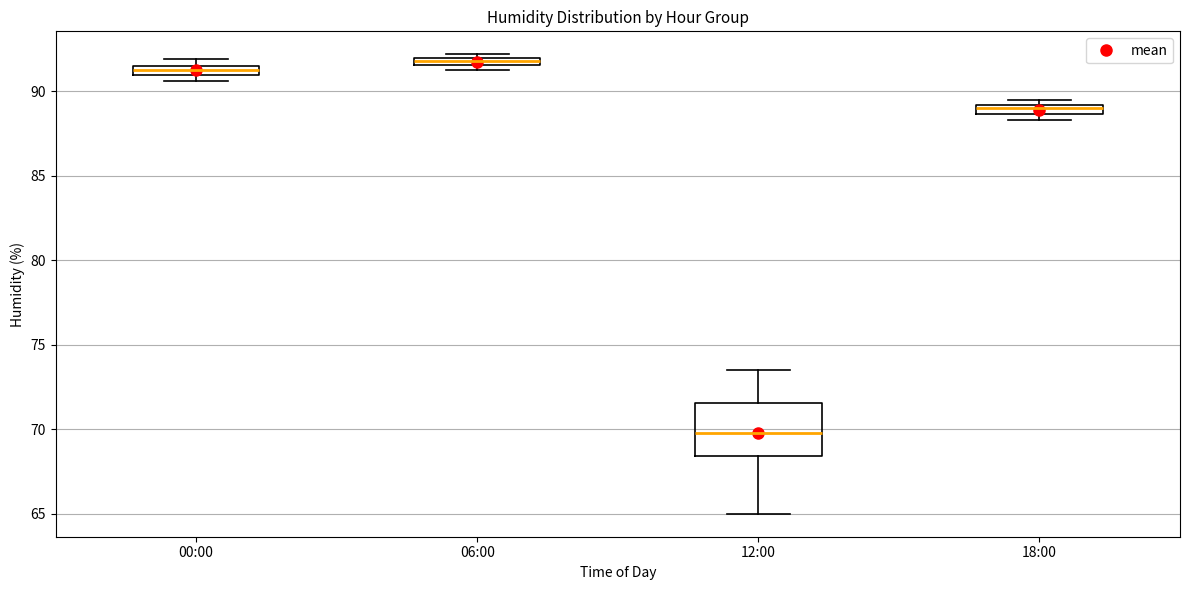

Where is the lower edge of the box for 00:00 on the y-axis? The values are not printed on the chart, so give them approximately, as read against the axis.

91.0